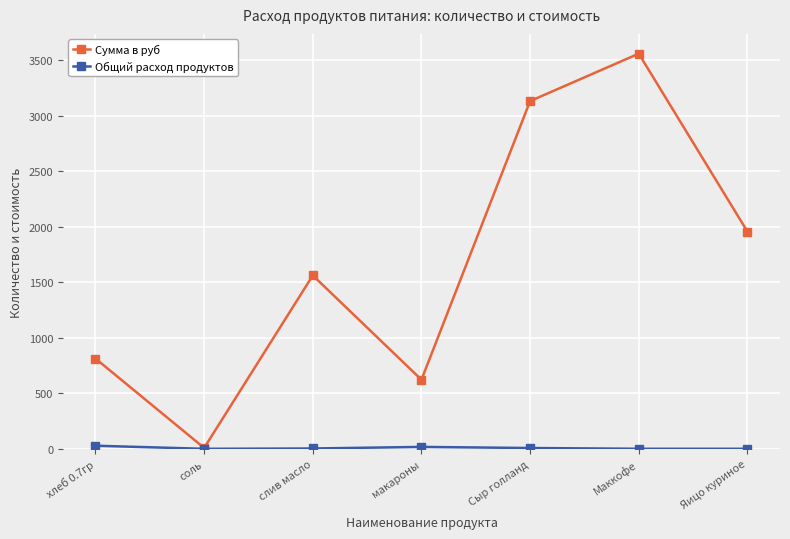

How many interior local peaks does the Сумма в руб series have?

2